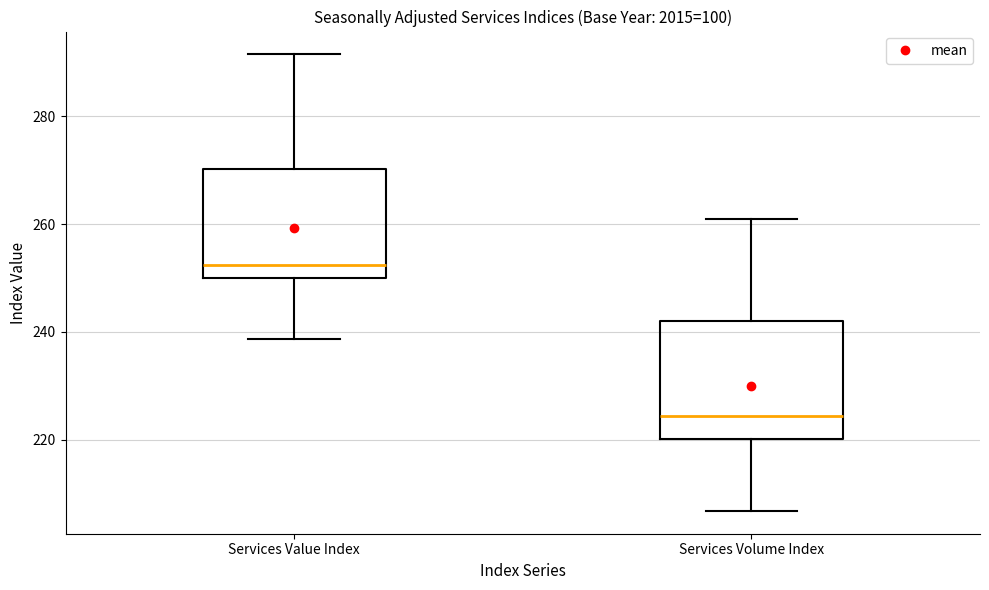

Reading left to right, read every box against the y-axis: the position of its median line, the range the box covers, and the ends of its whiskers. The values are not printed on the chart, so give them approximately, as read against the axis.

Services Value Index: median 252, box 250 to 270, whiskers 238 to 292
Services Volume Index: median 224, box 220 to 242, whiskers 206 to 260